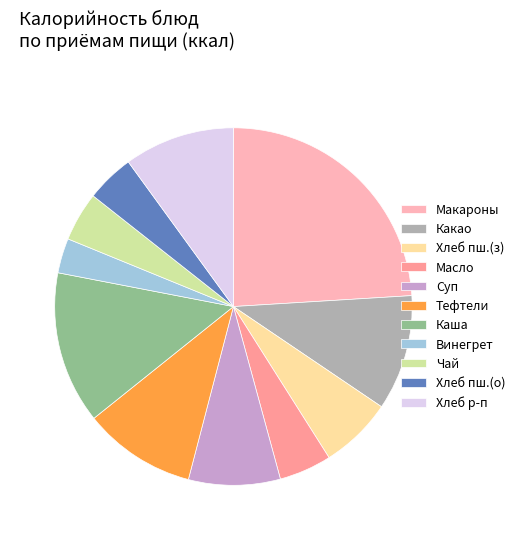

Is it true that Каша is 29% of the pie?

False